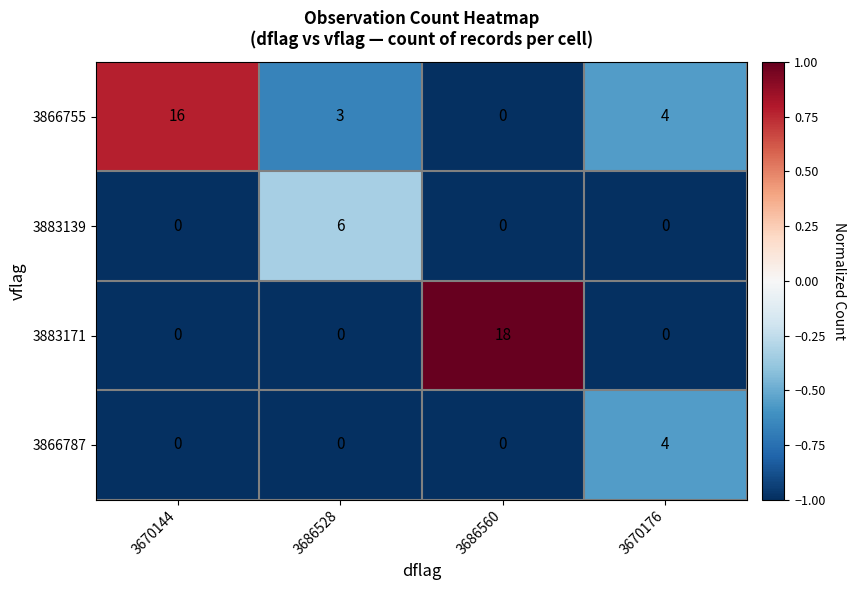

At which category is the sum across all series the highest?

3686560